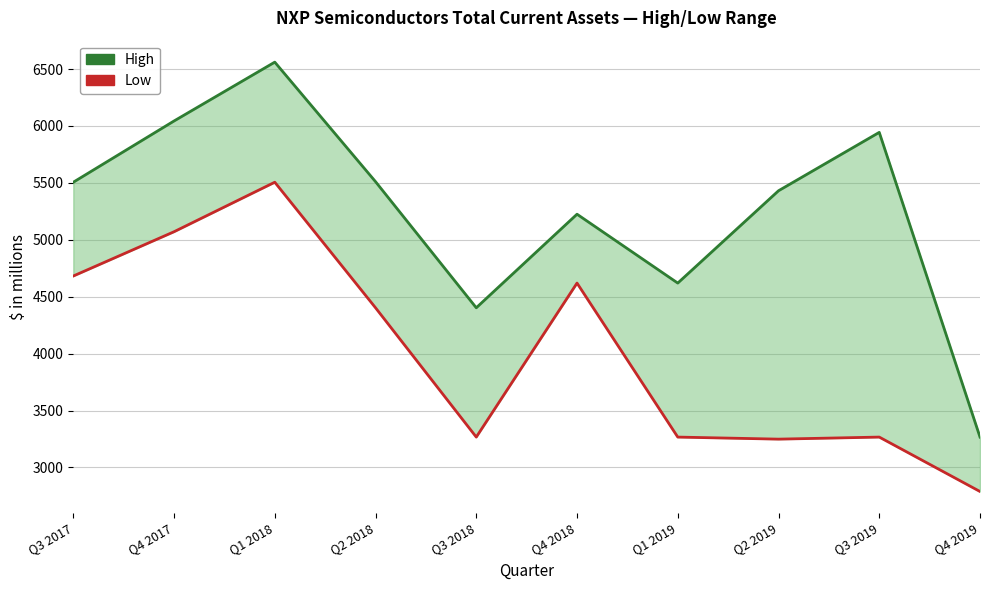

Which series changed the most between Q1 2018 and Q2 2018?

Low